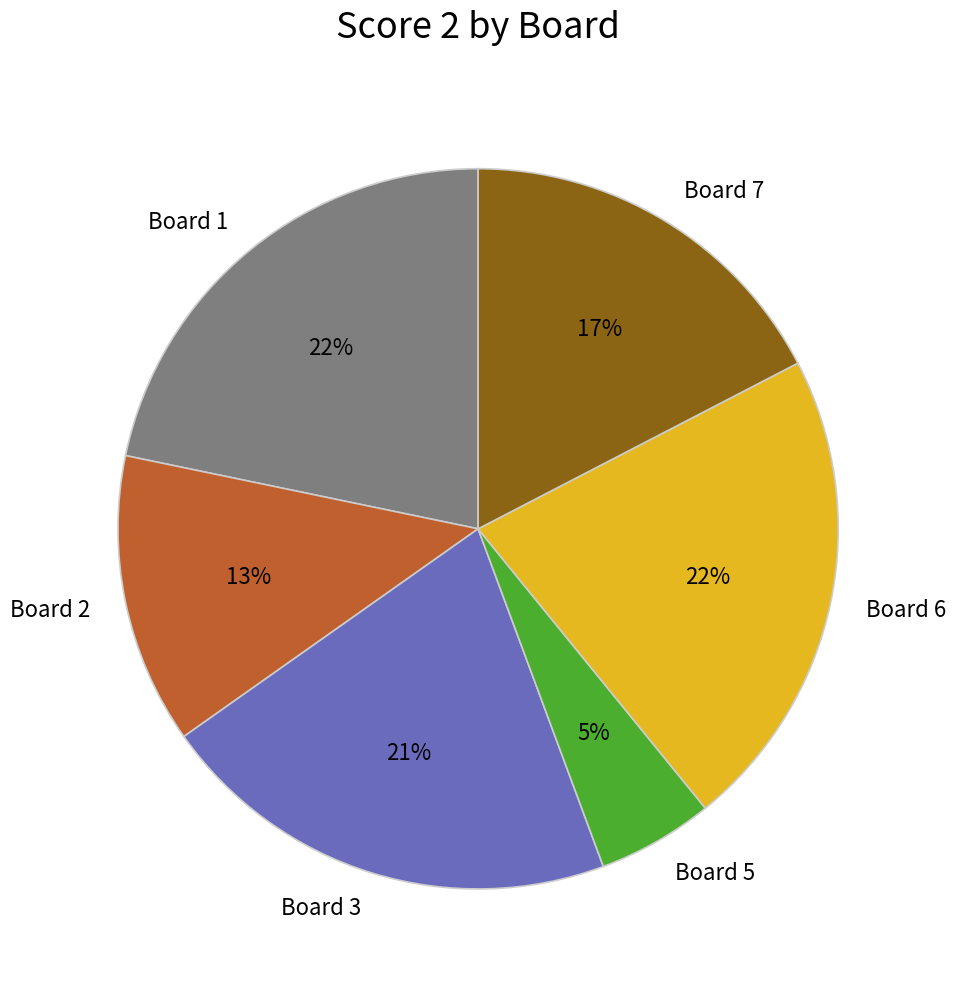

What is the ratio of the value at Board 3 to the value at Board 7?

1.2